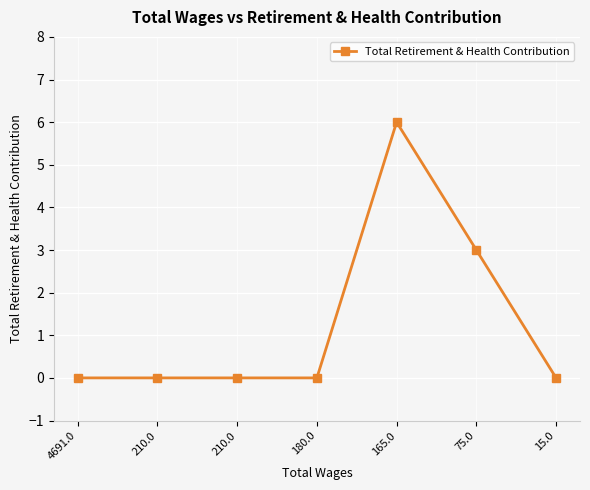

What is the difference between the values at 180.0 and 75.0?

3